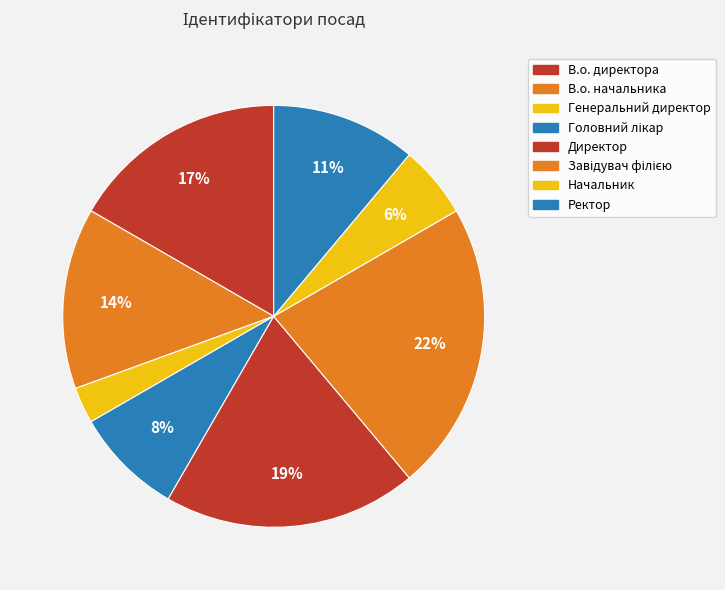

To the nearest percent, what percentage of the pie is Головний лікар?

8%